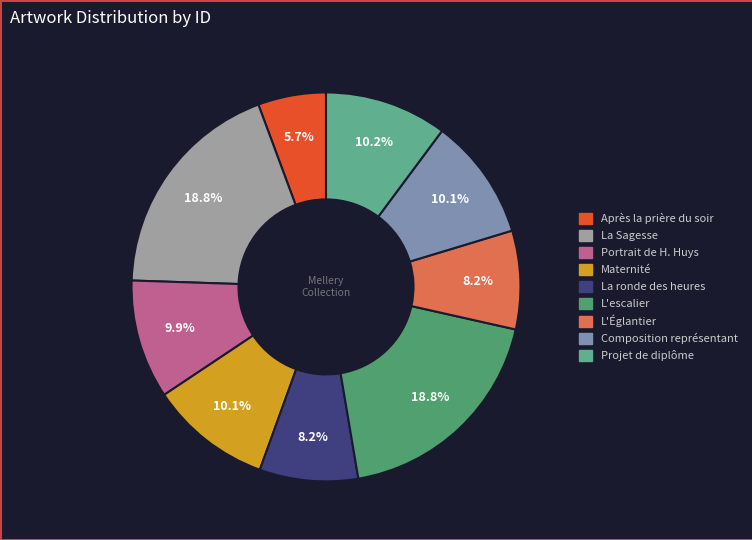

Is Composition représentant the majority of the pie?

No